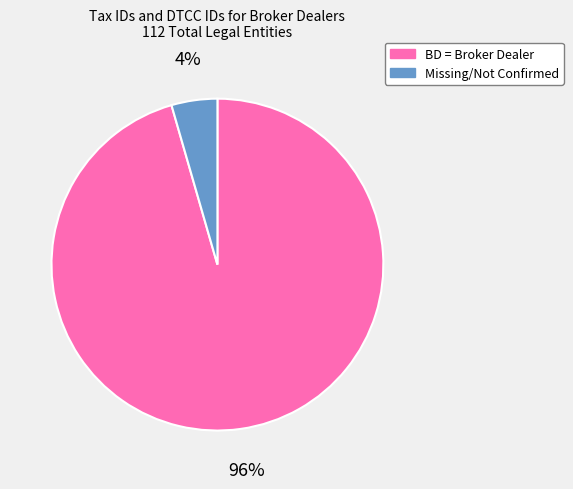

How many slices are in this pie chart?

2